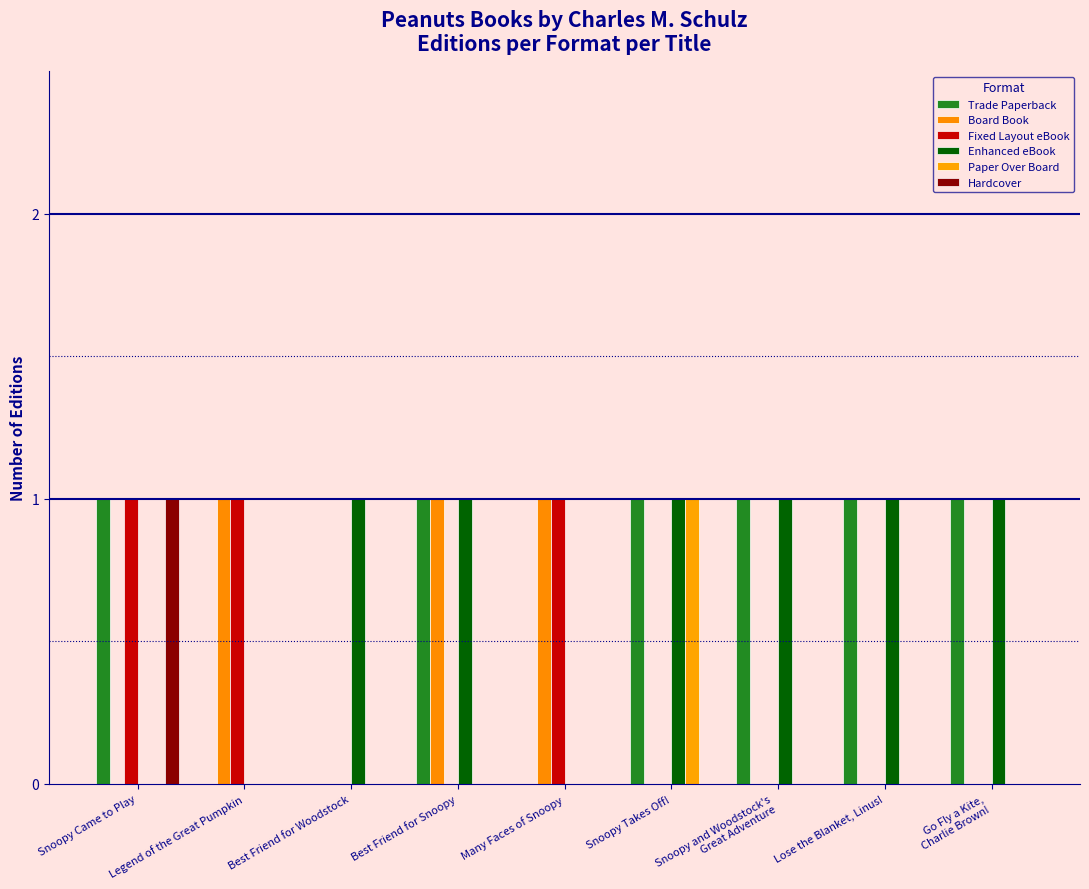

Reading left to right, what are all the values shown in this chart?

Trade Paperback: Snoopy Came to Play=1	Legend of the Great Pumpkin=0	Best Friend for Woodstock=0	Best Friend for Snoopy=1	Many Faces of Snoopy=0	Snoopy Takes Off!=1	Snoopy and Woodstock's
Great Adventure=1	Lose the Blanket, Linus!=1	Go Fly a Kite,
Charlie Brown!=1
Board Book: Snoopy Came to Play=0	Legend of the Great Pumpkin=1	Best Friend for Woodstock=0	Best Friend for Snoopy=1	Many Faces of Snoopy=1	Snoopy Takes Off!=0	Snoopy and Woodstock's
Great Adventure=0	Lose the Blanket, Linus!=0	Go Fly a Kite,
Charlie Brown!=0
Fixed Layout eBook: Snoopy Came to Play=1	Legend of the Great Pumpkin=1	Best Friend for Woodstock=0	Best Friend for Snoopy=0	Many Faces of Snoopy=1	Snoopy Takes Off!=0	Snoopy and Woodstock's
Great Adventure=0	Lose the Blanket, Linus!=0	Go Fly a Kite,
Charlie Brown!=0
Enhanced eBook: Snoopy Came to Play=0	Legend of the Great Pumpkin=0	Best Friend for Woodstock=1	Best Friend for Snoopy=1	Many Faces of Snoopy=0	Snoopy Takes Off!=1	Snoopy and Woodstock's
Great Adventure=1	Lose the Blanket, Linus!=1	Go Fly a Kite,
Charlie Brown!=1
Paper Over Board: Snoopy Came to Play=0	Legend of the Great Pumpkin=0	Best Friend for Woodstock=0	Best Friend for Snoopy=0	Many Faces of Snoopy=0	Snoopy Takes Off!=1	Snoopy and Woodstock's
Great Adventure=0	Lose the Blanket, Linus!=0	Go Fly a Kite,
Charlie Brown!=0
Hardcover: Snoopy Came to Play=1	Legend of the Great Pumpkin=0	Best Friend for Woodstock=0	Best Friend for Snoopy=0	Many Faces of Snoopy=0	Snoopy Takes Off!=0	Snoopy and Woodstock's
Great Adventure=0	Lose the Blanket, Linus!=0	Go Fly a Kite,
Charlie Brown!=0